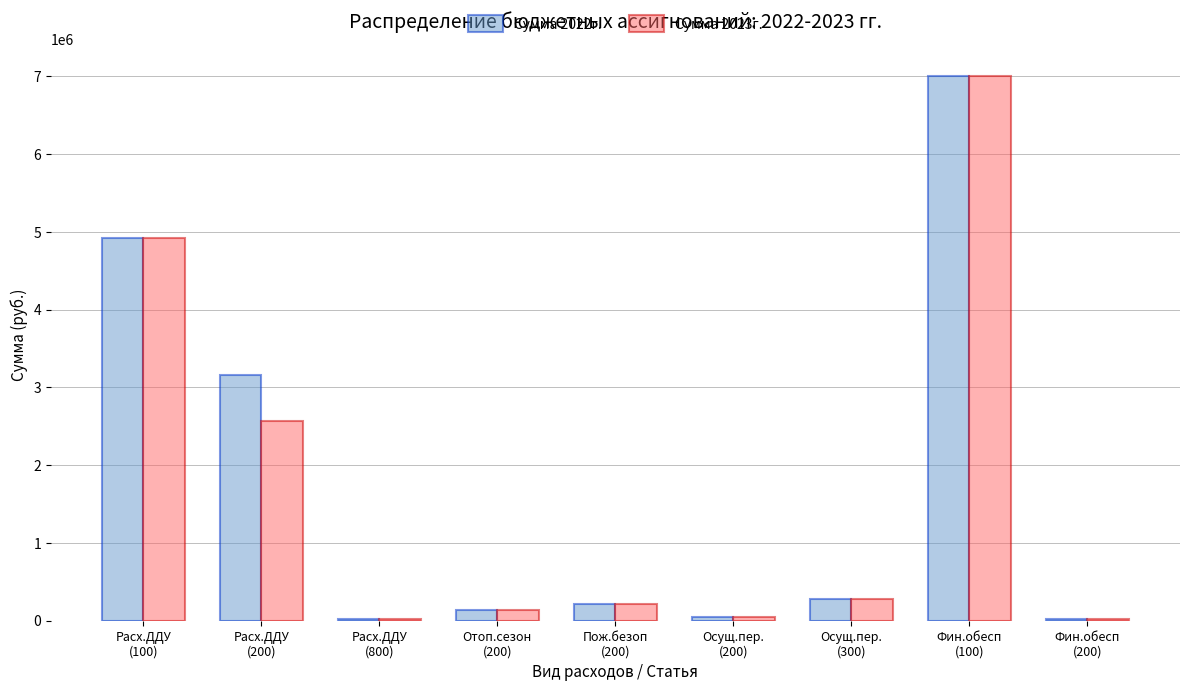

What is the total value across all series at Отоп.сезон
(200)?

270000.0